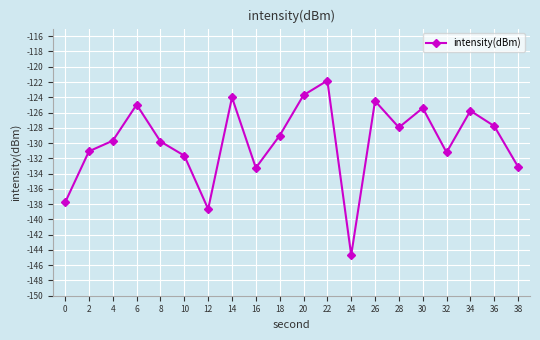

What value does the data have at 12?

-138.6